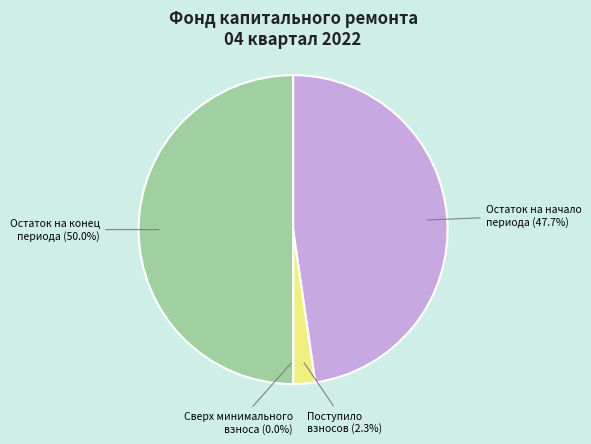

Do Остаток на конец and Остаток на начало together represent more than half of the pie?

Yes